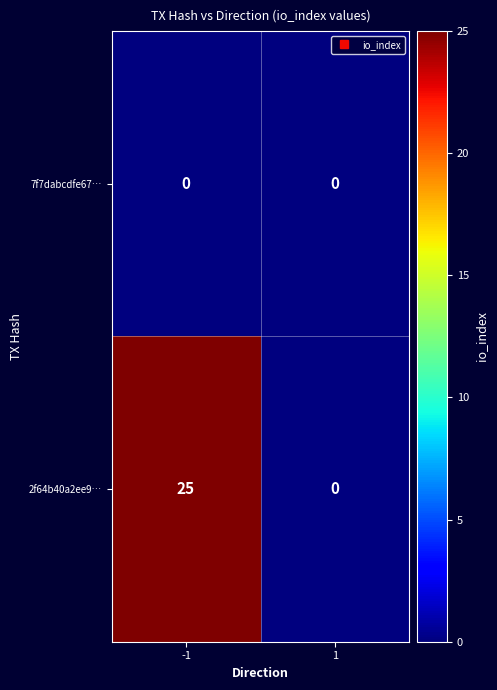

Is it true that 7f7dabcdfe67… equals 0 at -1?

True